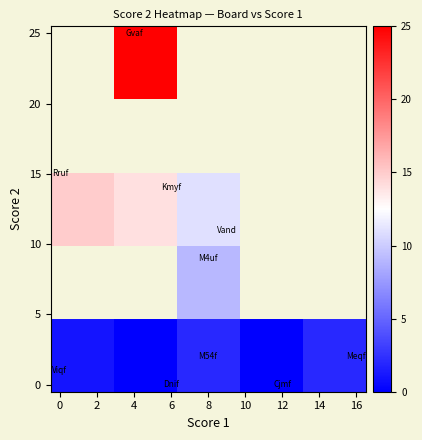

How many series are shown in this chart?

5